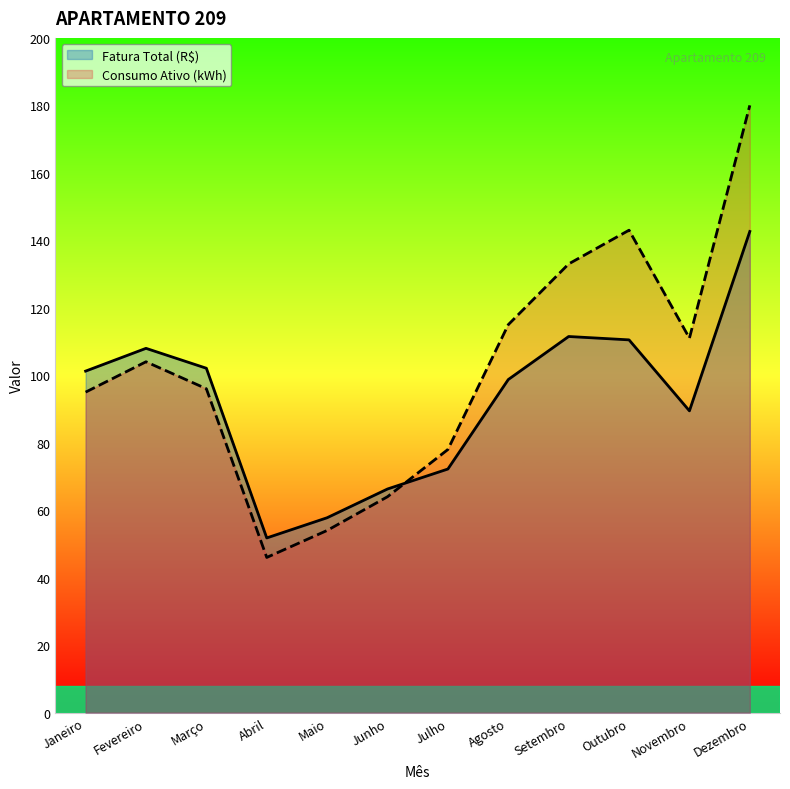

Rank the categories by Fatura Total (R$) value from highest to lowest.

Dezembro, Setembro, Outubro, Fevereiro, Março, Janeiro, Agosto, Novembro, Julho, Junho, Maio, Abril